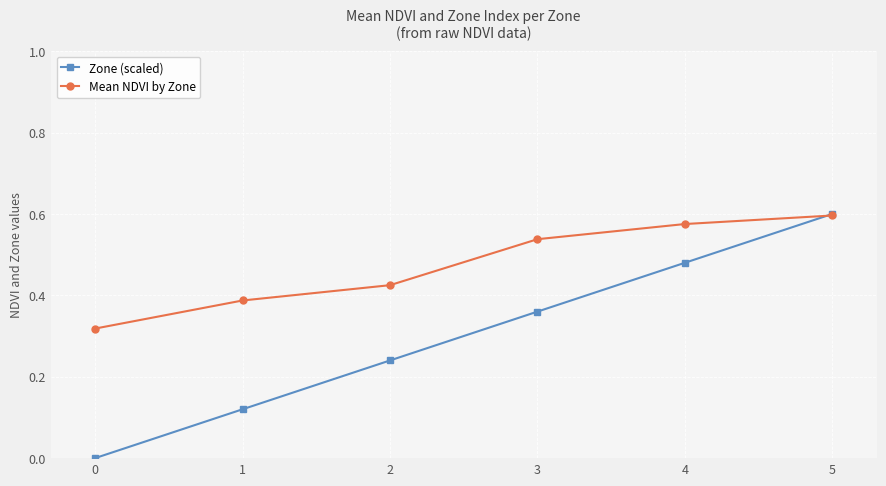

Which series ends up on top after the final intersection of Mean NDVI by Zone and Zone (scaled)?

Zone (scaled)